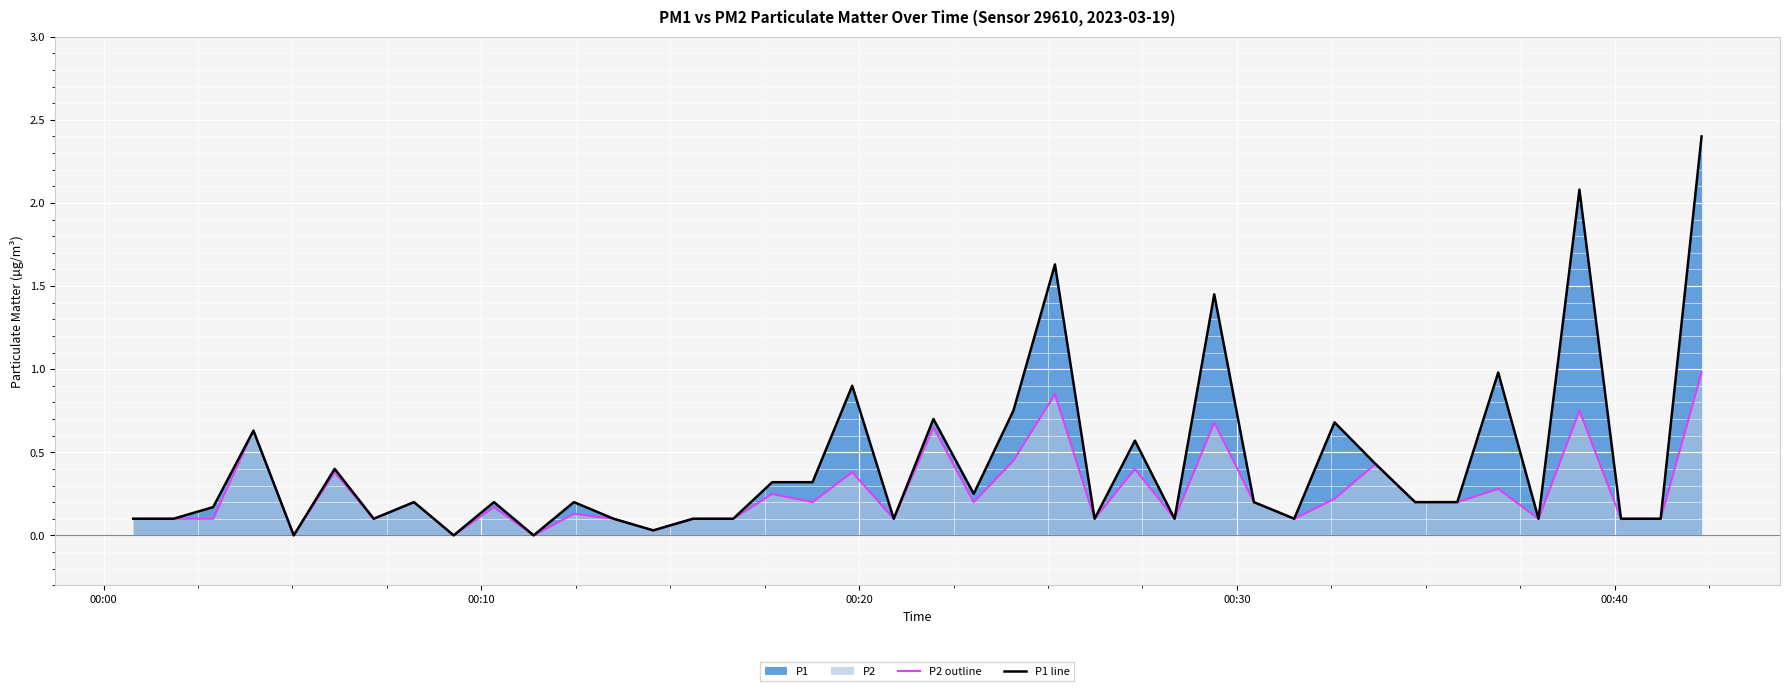

What is the value of the P1 line point at the 36th from the left?

0.1